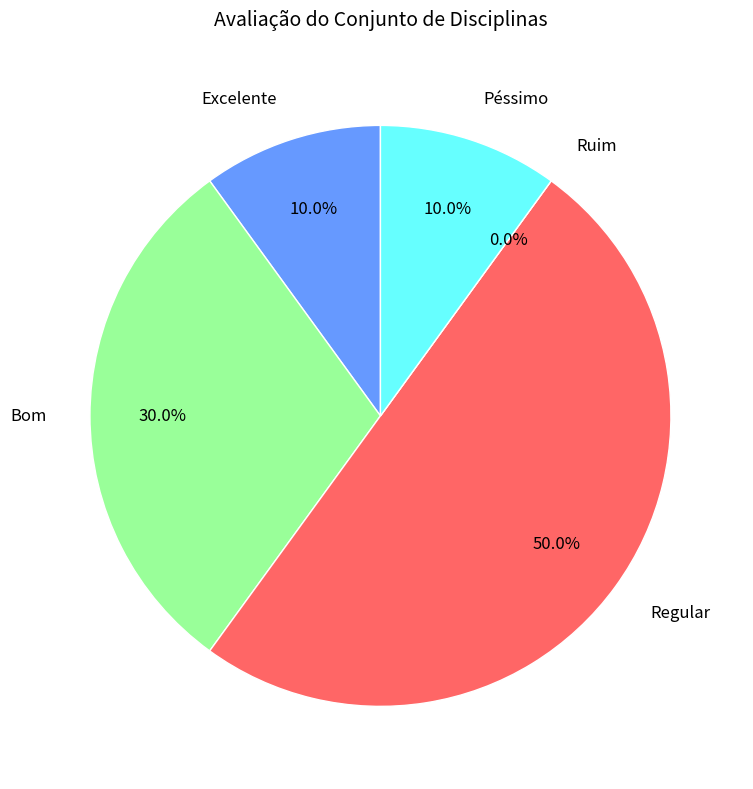

To the nearest percent, what is the difference between the largest and smallest slice percentages?

50%